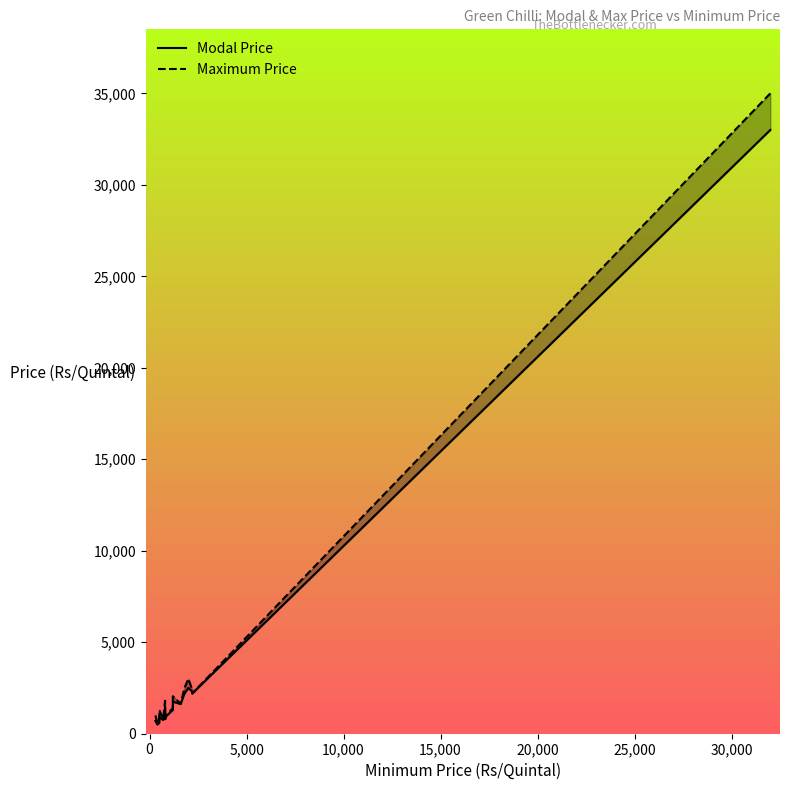

Reading right to left, what are all the values shown in this chart?

Modal Price: 17=800	16=1620	15=1750	14=500	13=900	12=700	11=800	10=1400	9=600	8=750	7=700	6=2200	5=2500	4=950	3=2200	2=2300	1=1300	0=33000
Maximum Price: 17=800	16=1640	15=2050	14=600	13=1300	12=1200	11=800	10=1800	9=650	8=800	7=1000	6=2200	5=3000	4=1000	3=2500	2=2400	1=1400	0=35000